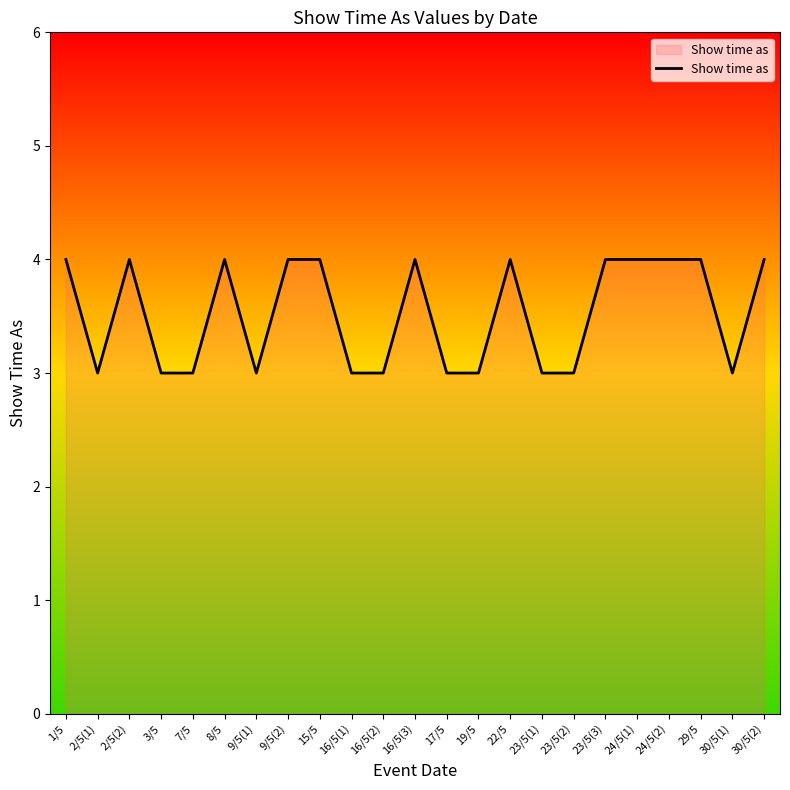

Does the chart display data point markers on the line(s)?

No